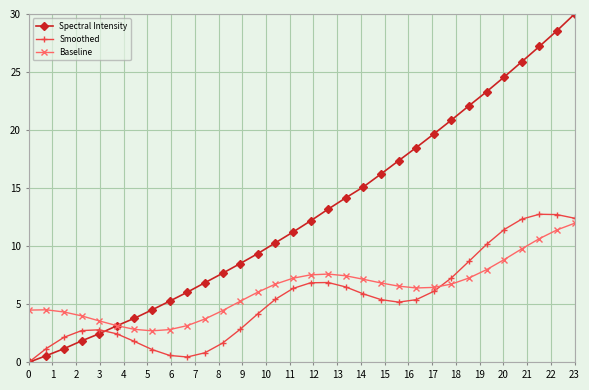

Which series has the largest total across all categories?

Spectral Intensity